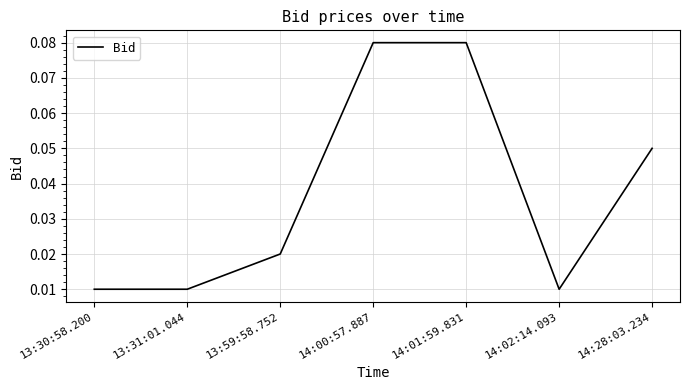

Which has a higher value, 14:01:59.831 or 14:02:14.093?

14:01:59.831